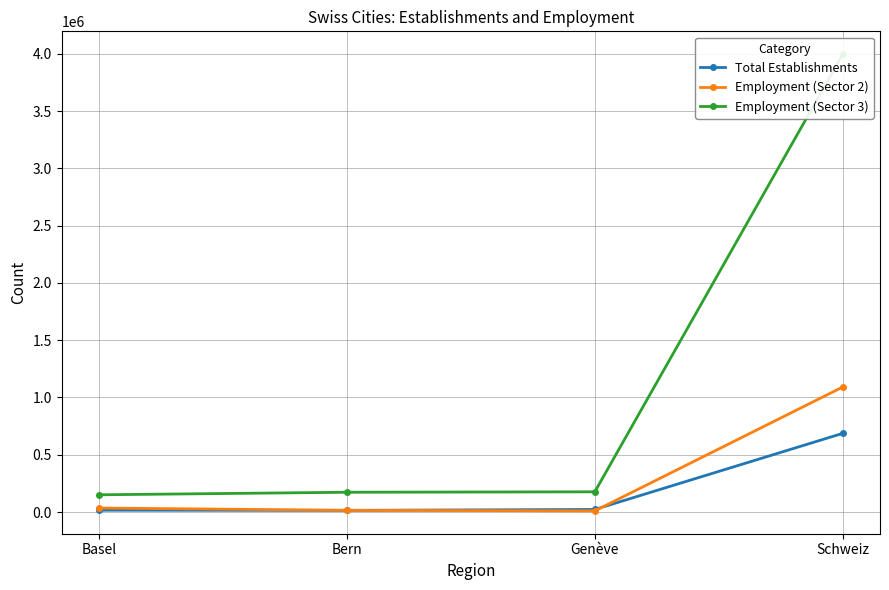

Is it true that Employment (Sector 3) equals 1181514 at Schweiz?

False